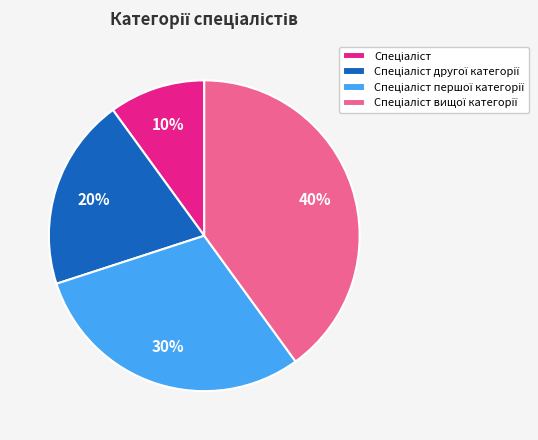

To the nearest percent, what is the average slice percentage?

25%